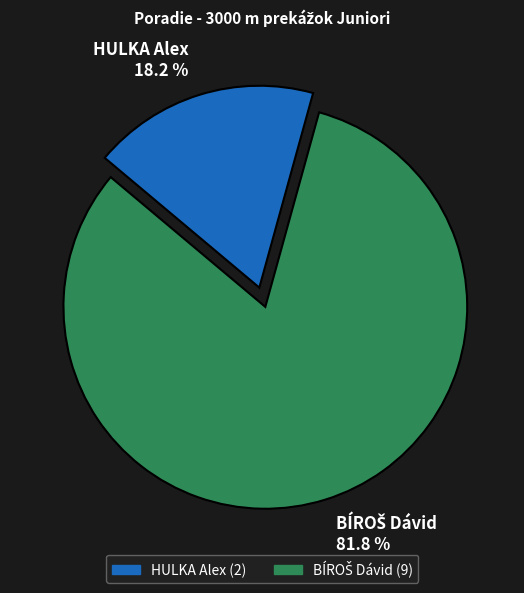

Is there a majority slice in this chart?

Yes